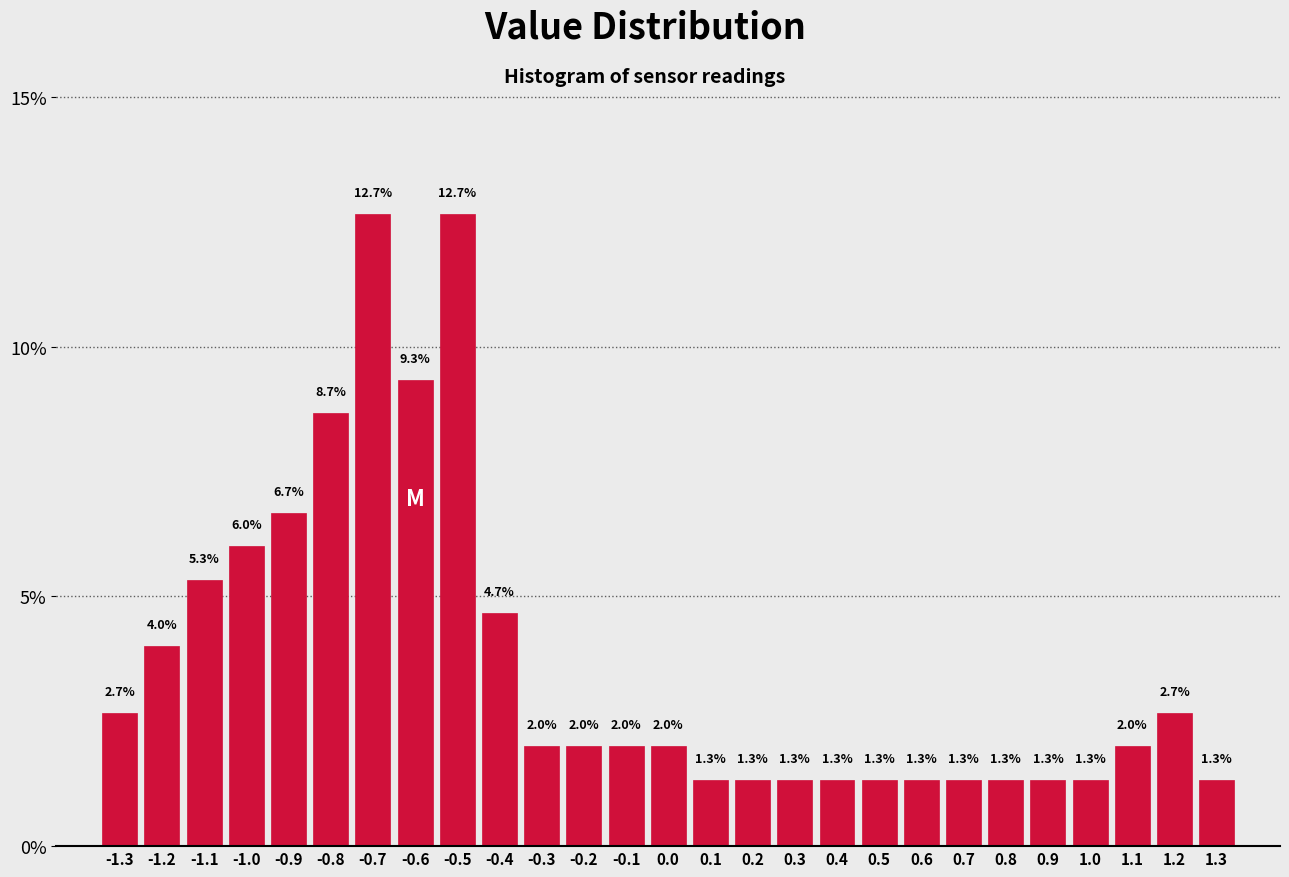

Reading left to right, transcribe this chart: for each bar, give the range it covers on the x-axis and its height.

-1.35 to -1.25: 2.7
-1.25 to -1.15: 4.0
-1.15 to -1.05: 5.3
-1.05 to -0.95: 6.0
-0.95 to -0.85: 6.7
-0.85 to -0.75: 8.7
-0.75 to -0.65: 12.7
-0.65 to -0.55: 9.3
-0.55 to -0.45: 12.7
-0.45 to -0.35: 4.7
-0.35 to -0.25: 2.0
-0.25 to -0.15: 2.0
-0.15 to -0.05: 2.0
-0.05 to 0.05: 2.0
0.05 to 0.15: 1.3
0.15 to 0.25: 1.3
0.25 to 0.35: 1.3
0.35 to 0.45: 1.3
0.45 to 0.55: 1.3
0.55 to 0.65: 1.3
0.65 to 0.75: 1.3
0.75 to 0.85: 1.3
0.85 to 0.95: 1.3
0.95 to 1.05: 1.3
1.05 to 1.15: 2.0
1.15 to 1.25: 2.7
1.25 to 1.35: 1.3